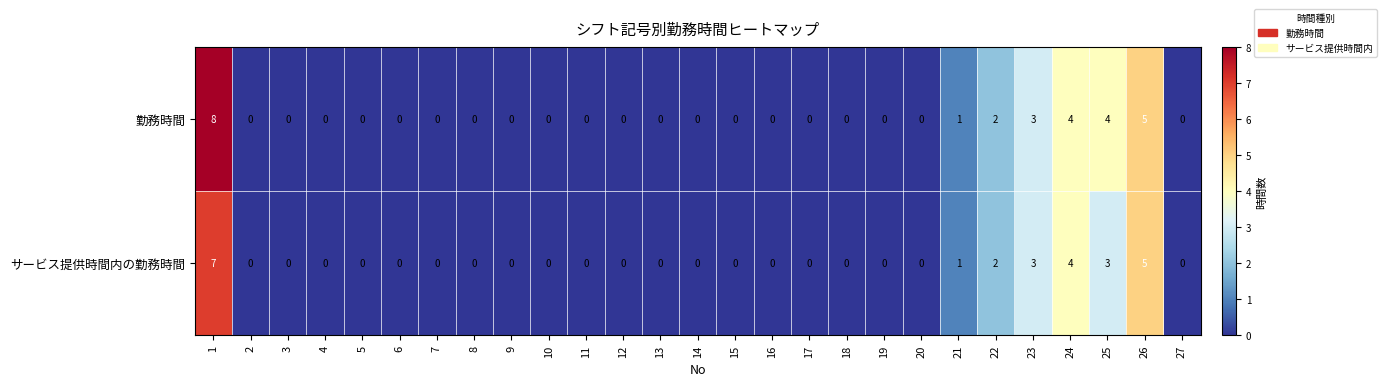

List the series in order of their overall mean, lowest first.

サービス提供時間内の勤務時間, 勤務時間